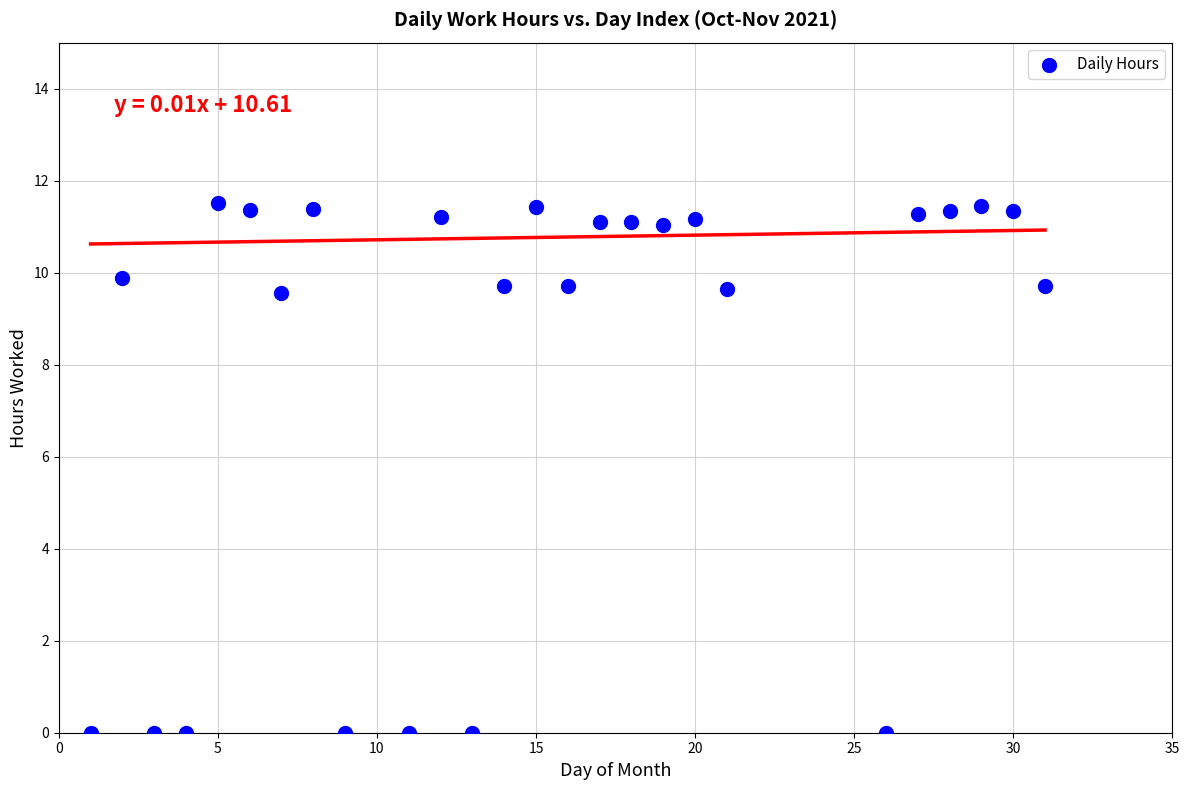

What is the range of X values (max minus min)?

30.0